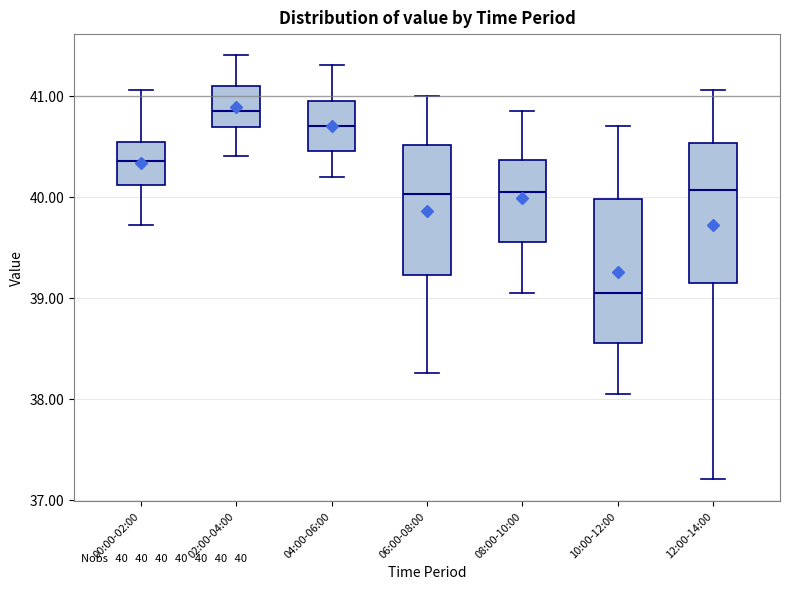

Which box has the highest median line?

02:00-04:00